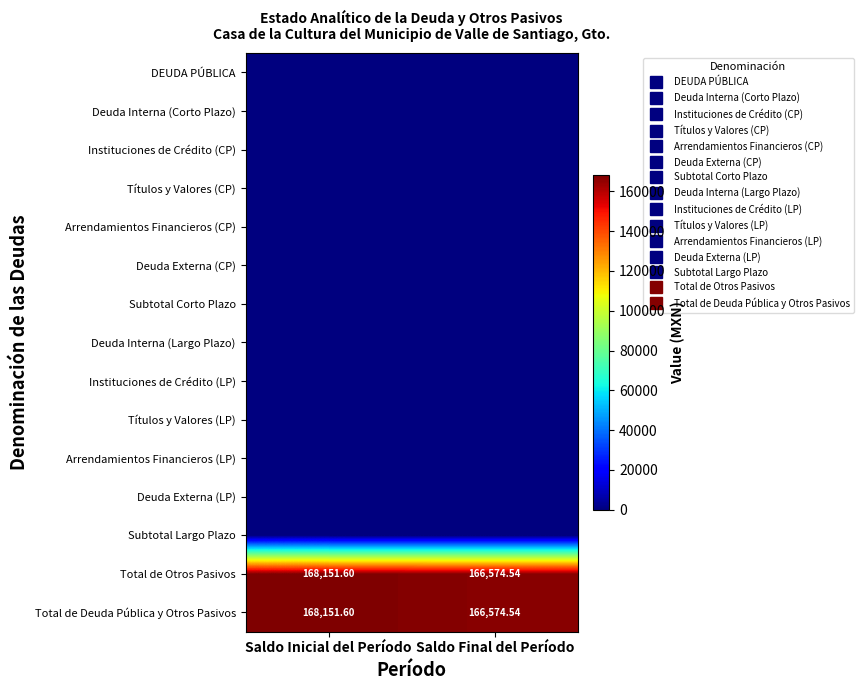

Is the value of Títulos y Valores (LP) at Saldo Inicial del Período greater than the value of Deuda Externa (LP) at Saldo Final del Período?

No